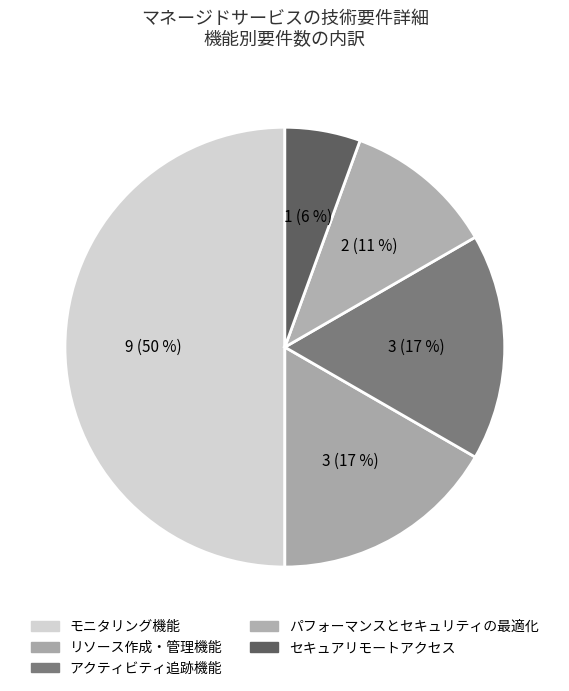

Count the number of slices in the pie.

5